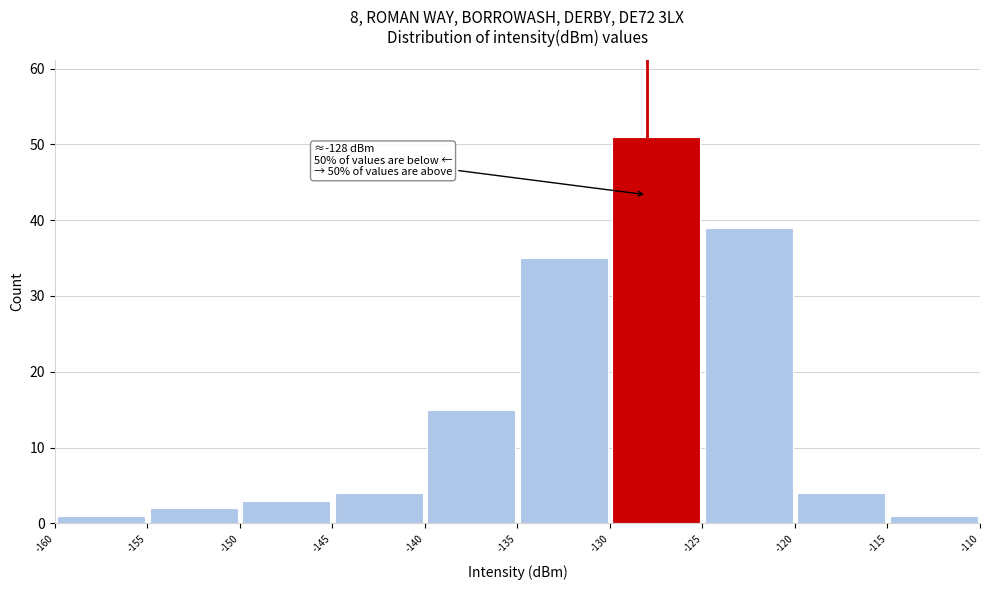

Over which range of the x-axis is the bar tallest?

-130 to -125